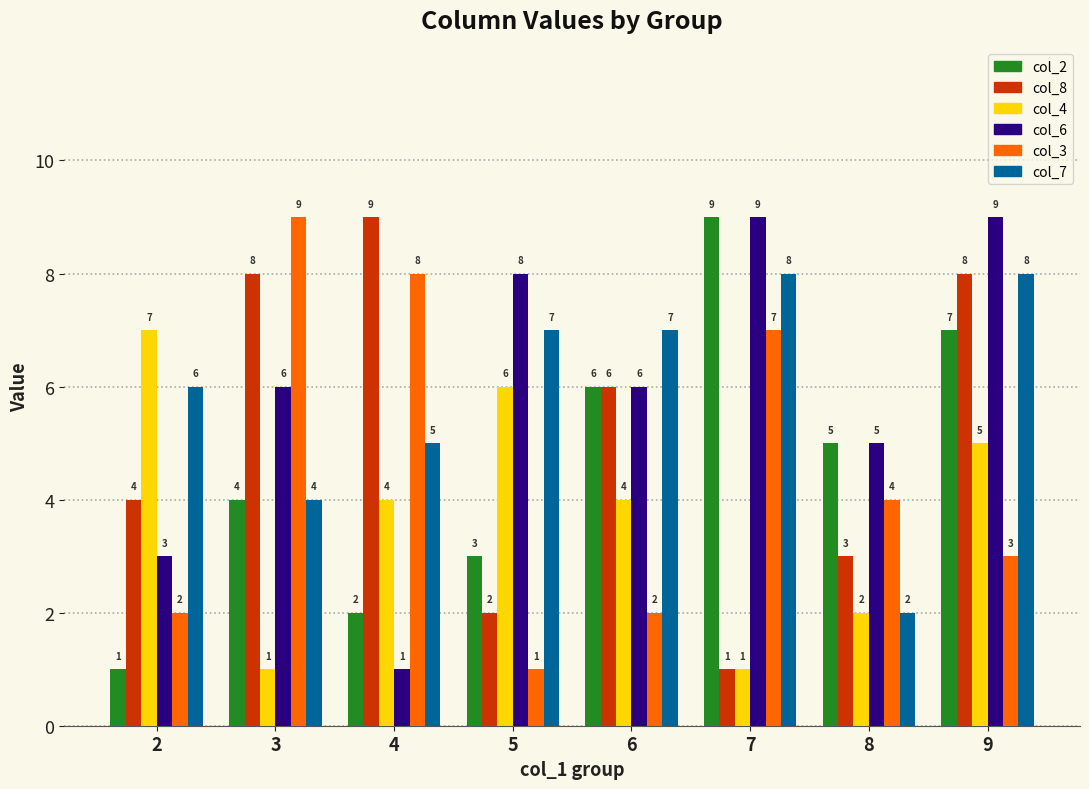

How many distinct data groups are displayed?

6